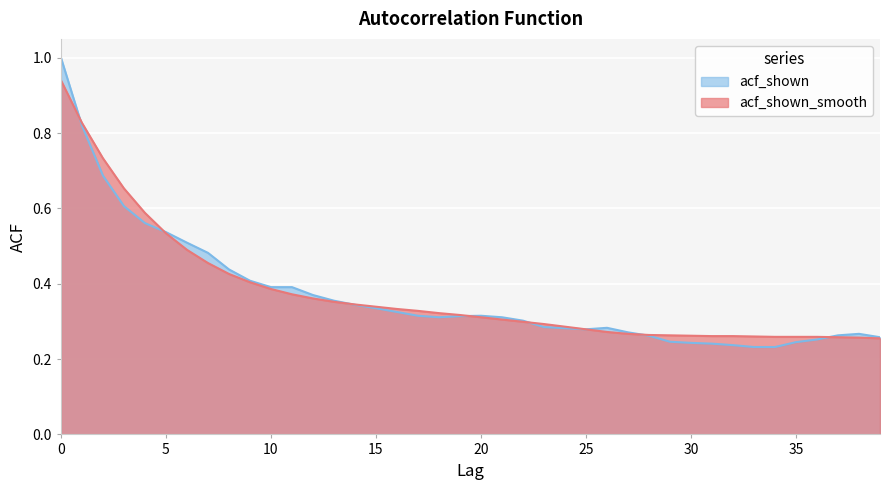

The acf_shown series shows 0.3 at 19. True or false?

True